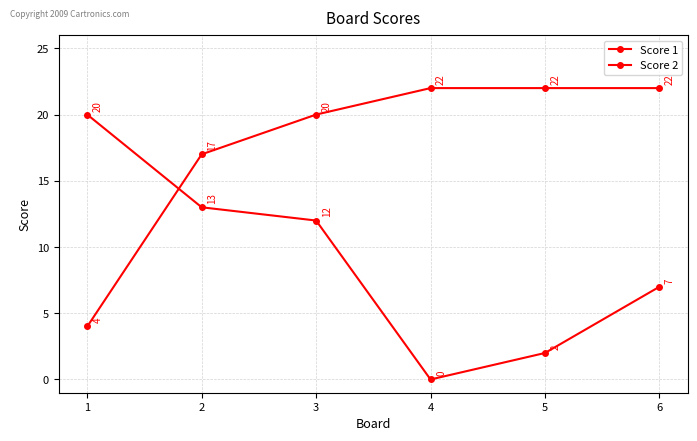

Count the number of data series in this chart.

2